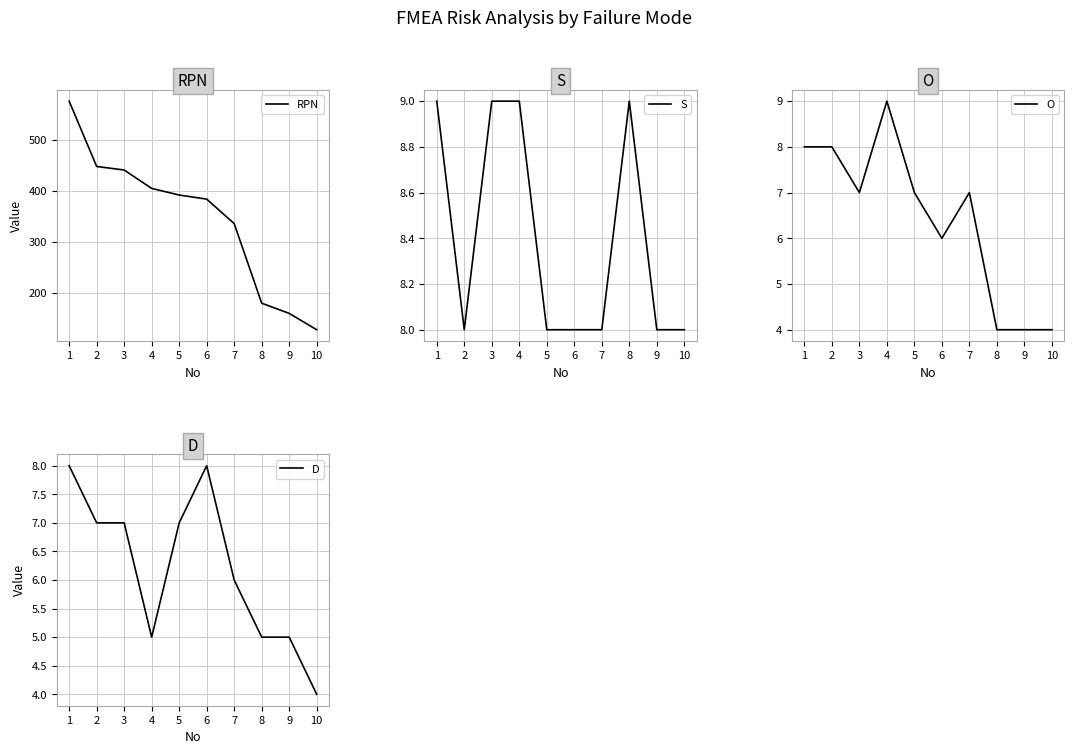

Reading right to left, extract all data points from this chart.

RPN: 10=128	9=160	8=180	7=336	6=384	5=392	4=405	3=441	2=448	1=576
S: 10=8	9=8	8=9	7=8	6=8	5=8	4=9	3=9	2=8	1=9
O: 10=4	9=4	8=4	7=7	6=6	5=7	4=9	3=7	2=8	1=8
D: 10=4	9=5	8=5	7=6	6=8	5=7	4=5	3=7	2=7	1=8